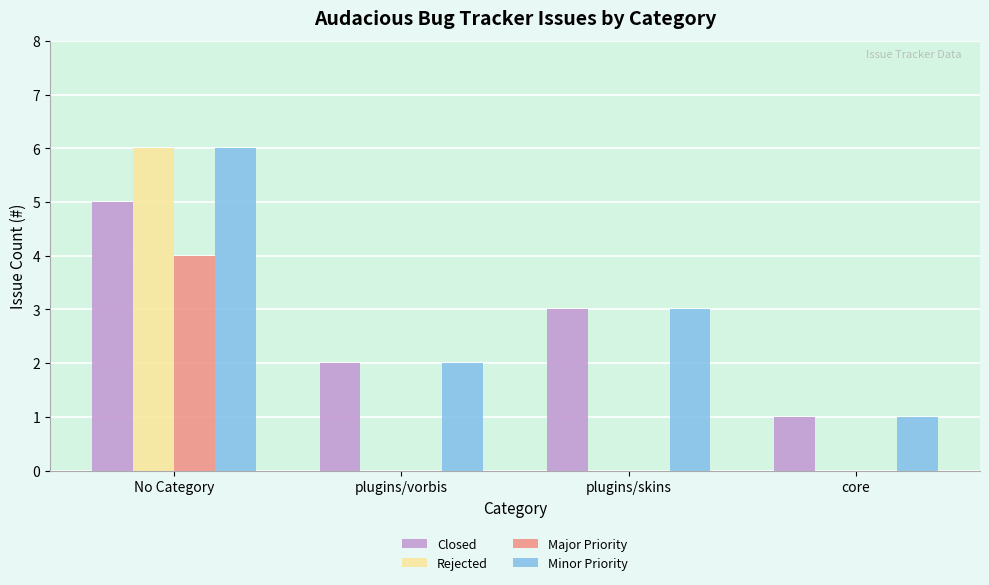

At which label is Minor Priority closest to 3?

plugins/skins